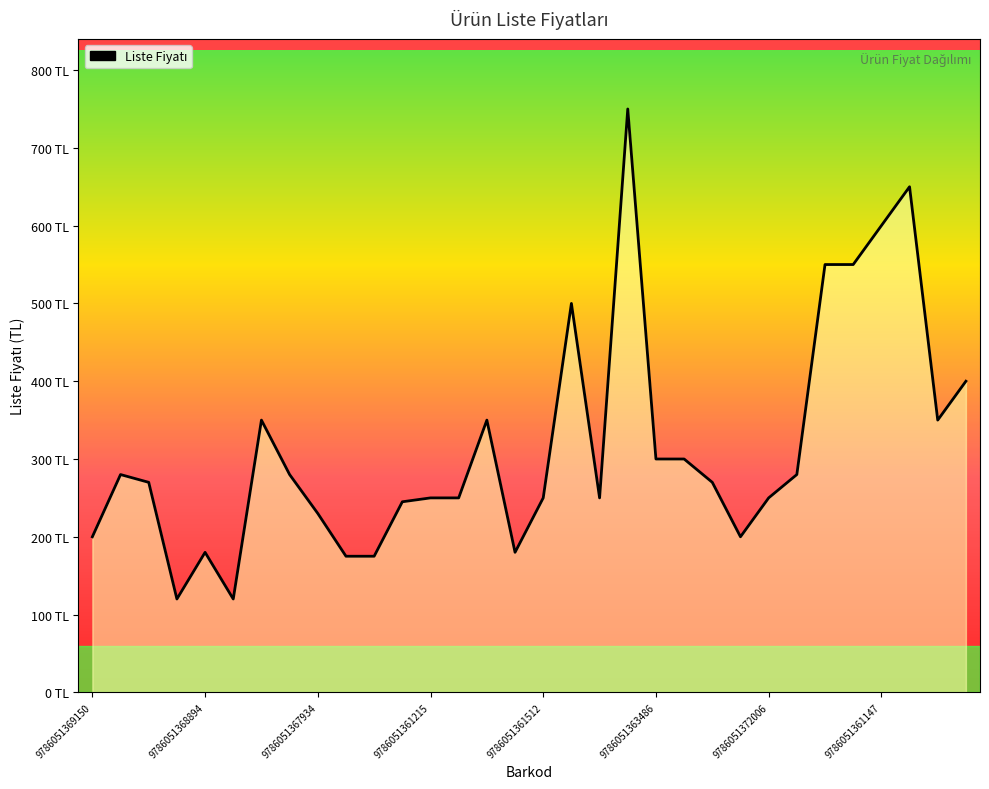

Does the chart have visible grid lines?

No